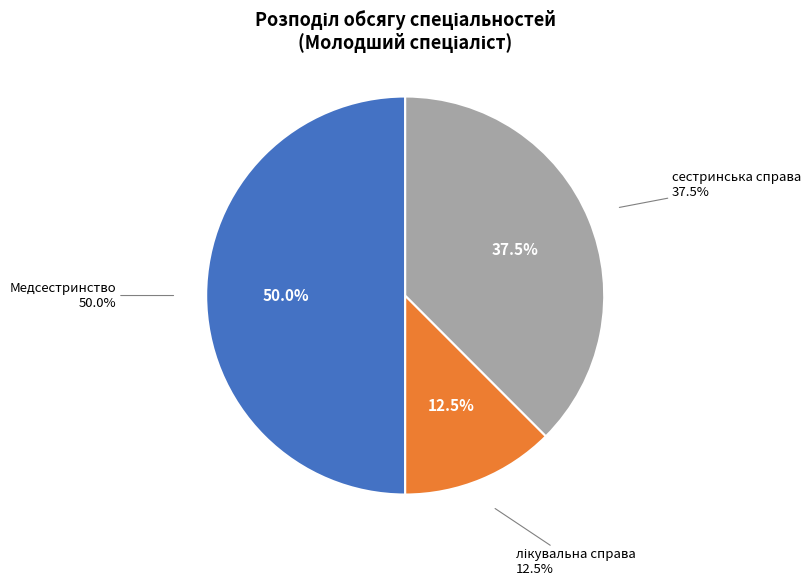

To the nearest percent, what percentage of the pie is Медсестринство?

50%